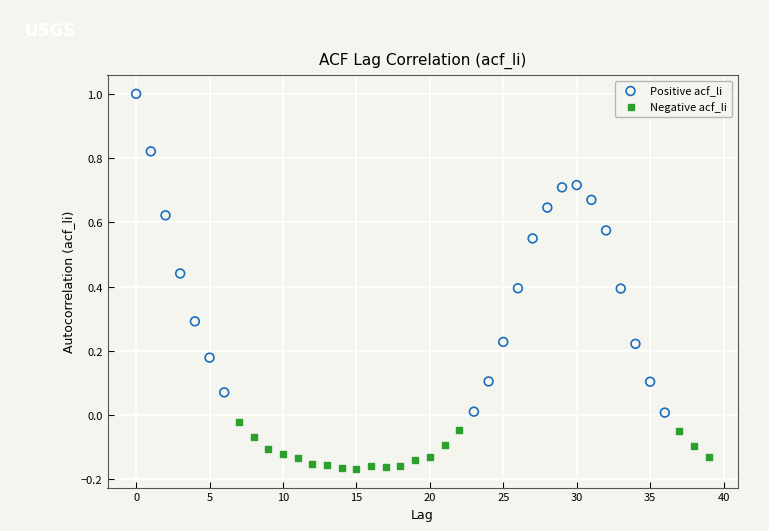

Which series contains the highest Y value?

Positive acf_li